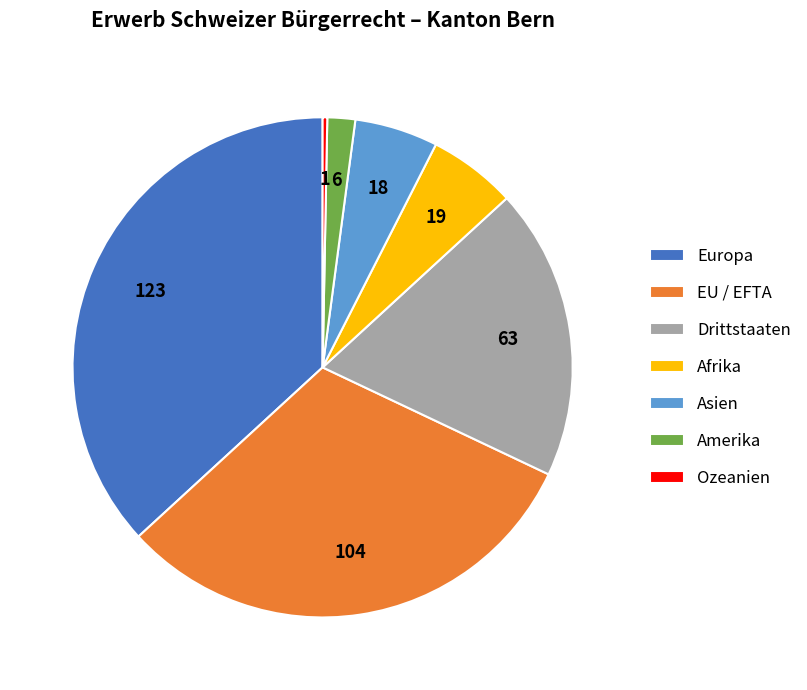

Which slice is the smallest?

Ozeanien